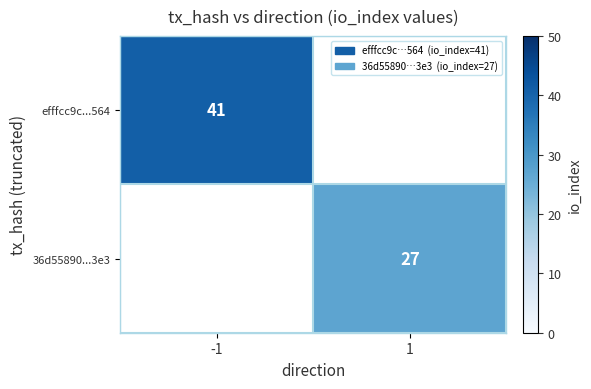

Between 1 and -1, which is larger?

-1